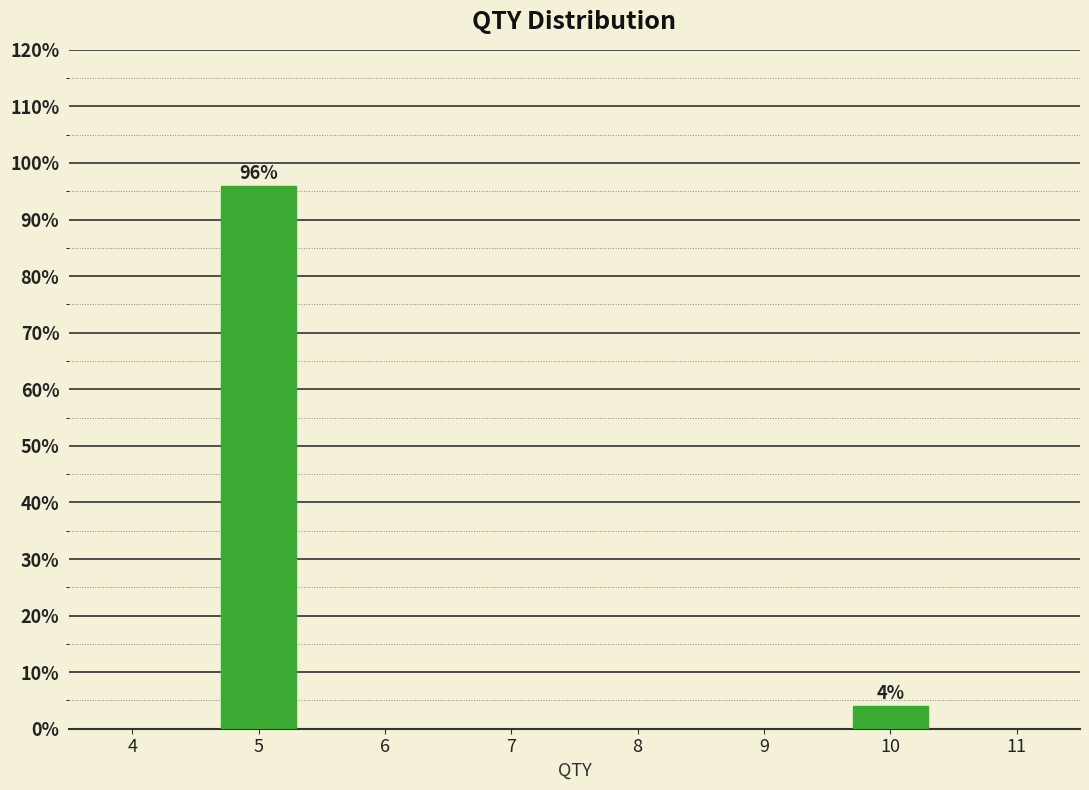

Reading left to right, what are all the values shown in this chart?

5=96	10=4